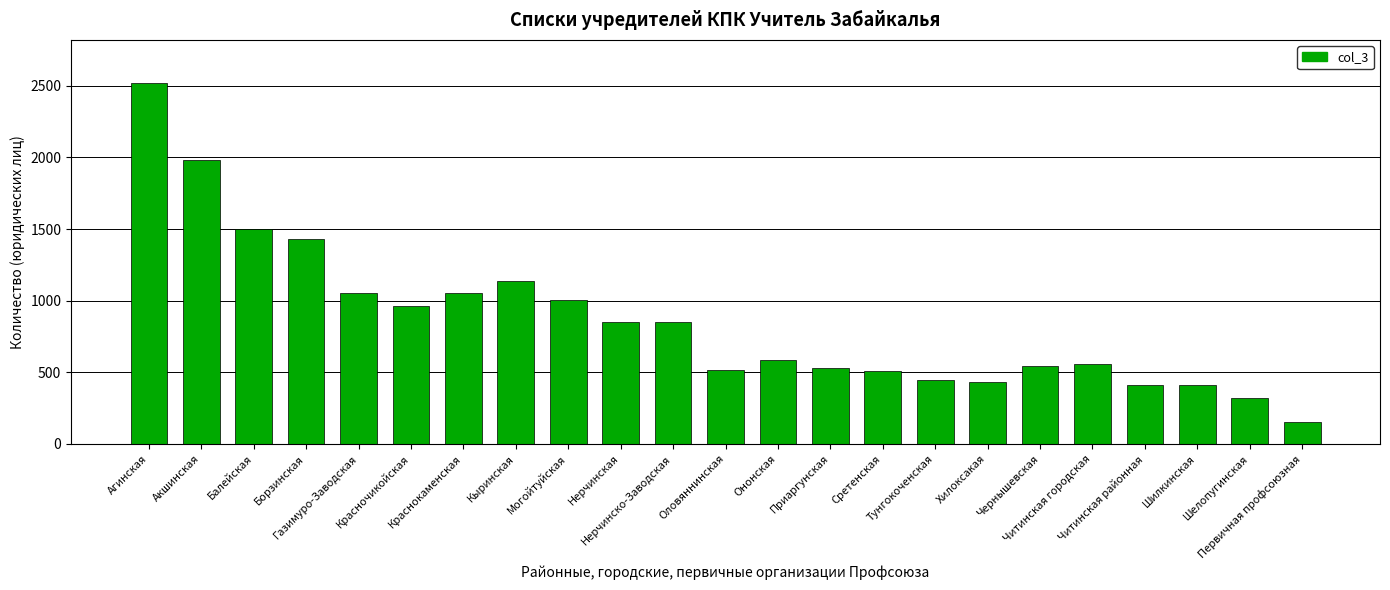

What is the change in value from Чернышевская to Шелопугинская?

-223